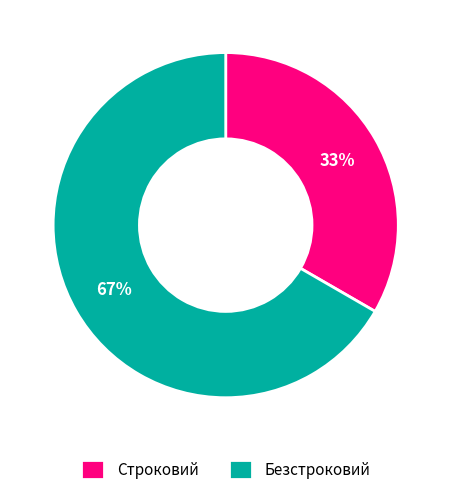

Which slice is the largest?

Безстроковий